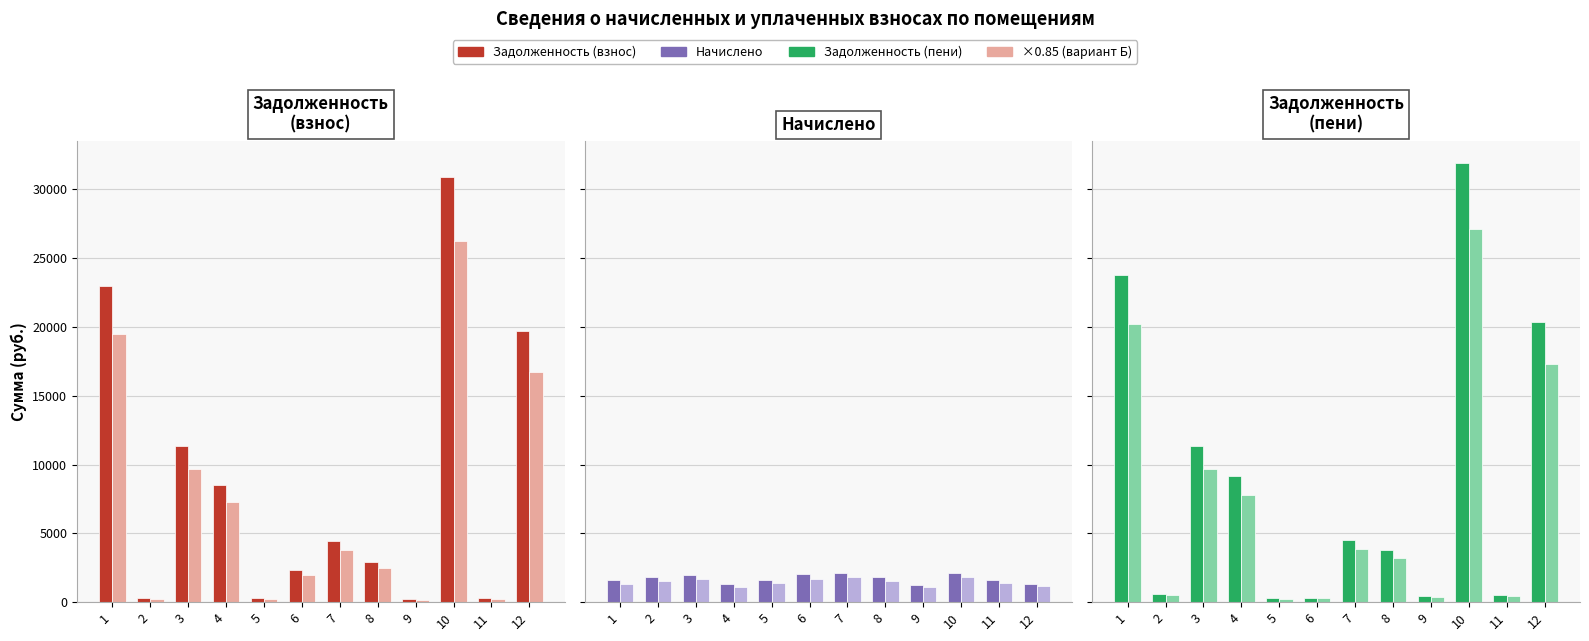

What is the approximate value of задолженность (пени) (светлый) at 12?

17338.9